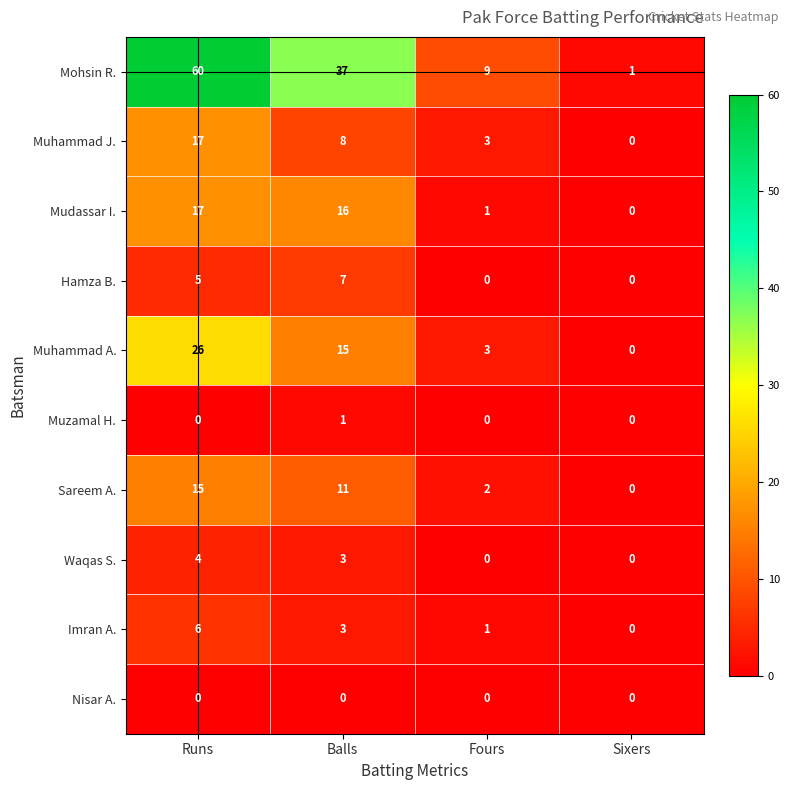

Which series has the largest total across all categories?

Mohsin R.